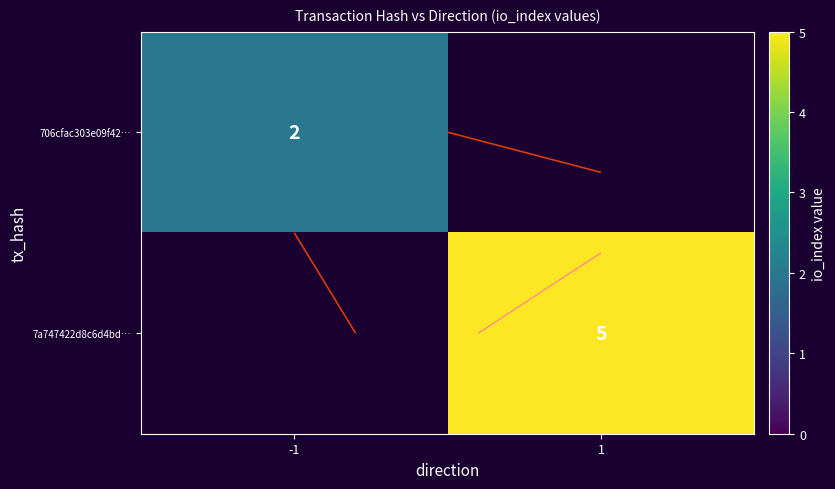

What is the smallest value displayed?

2.0